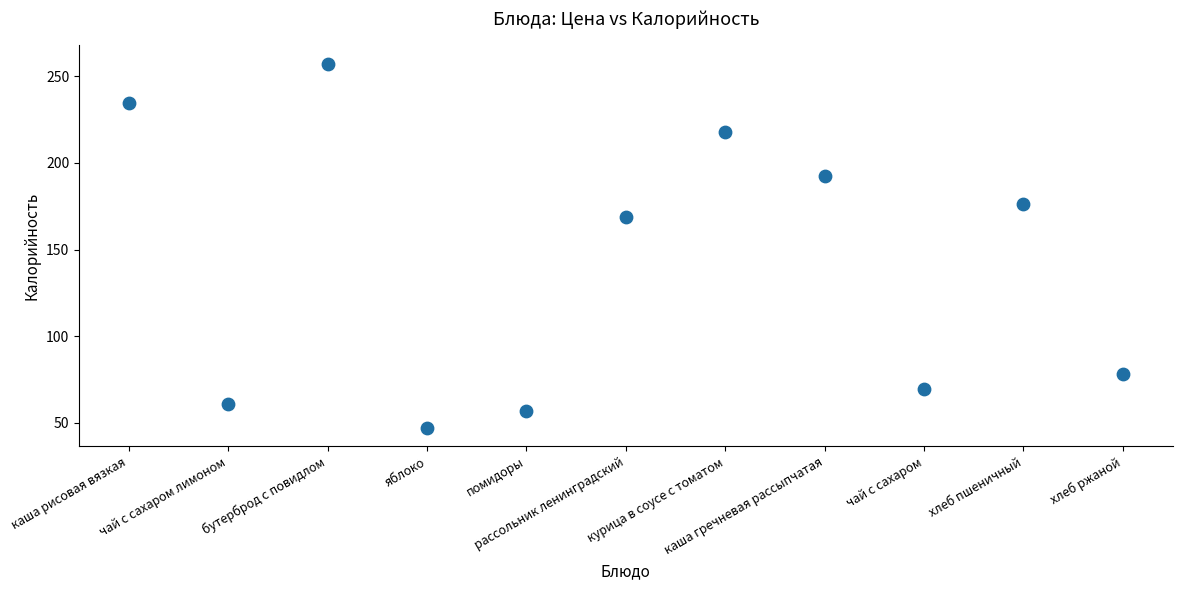

What is the range of Y values (max minus min)?

210.3